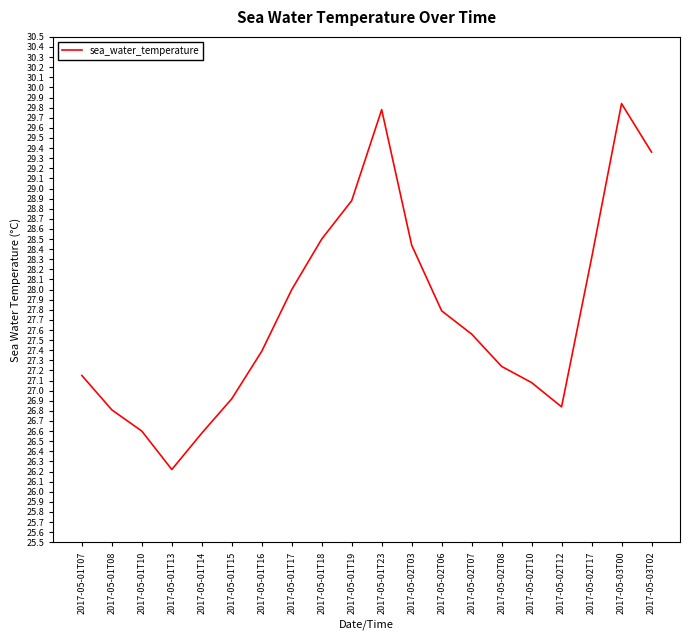

What is the change in value from 2017-05-01T14 to 2017-05-03T02?

+2.8